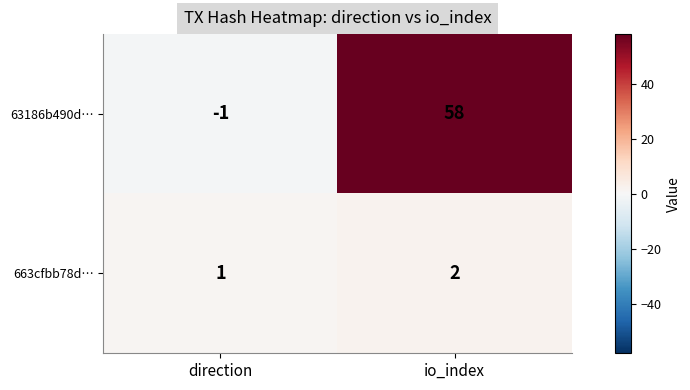

Reading left to right, extract all data points from this chart.

63186b490d…: direction=-1	io_index=58
663cfbb78d…: direction=1	io_index=2